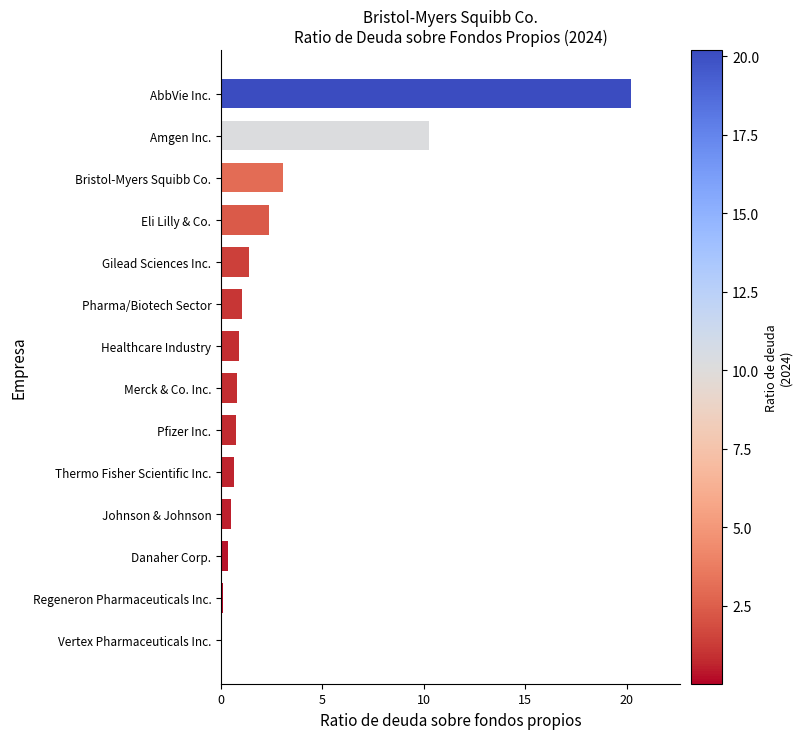

Which label corresponds to the largest value in the chart?

AbbVie Inc.